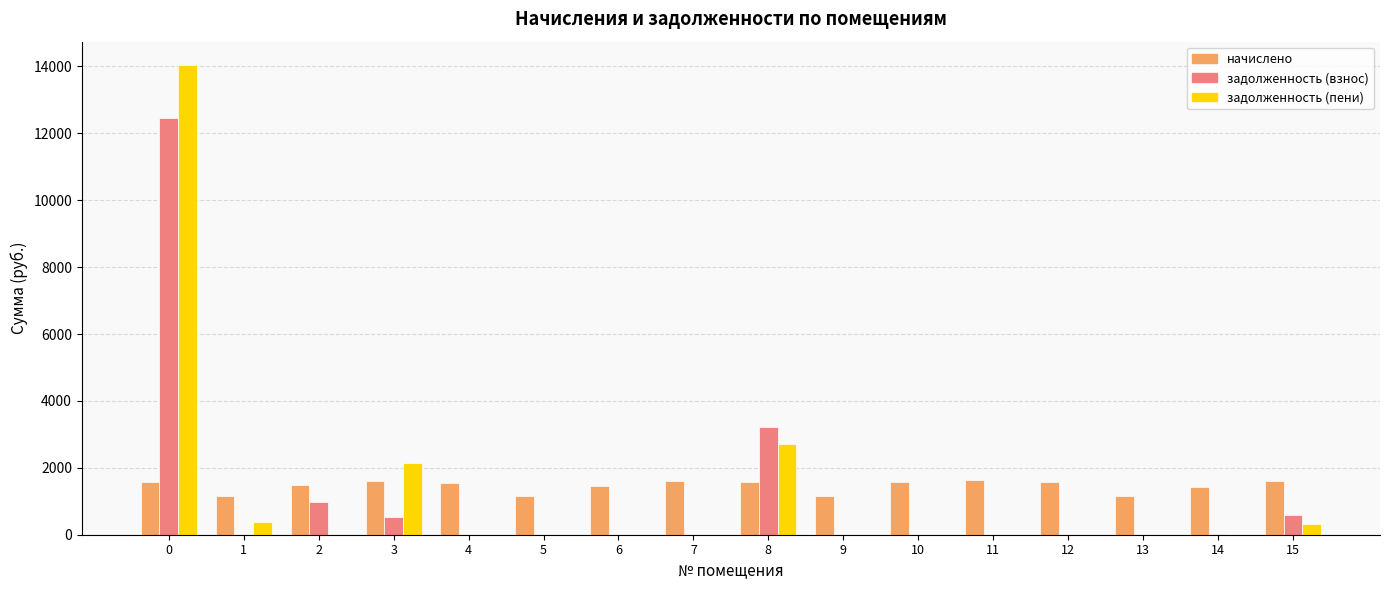

What is the sum of the задолженность (взнос) values at 2 and 5?

988.1